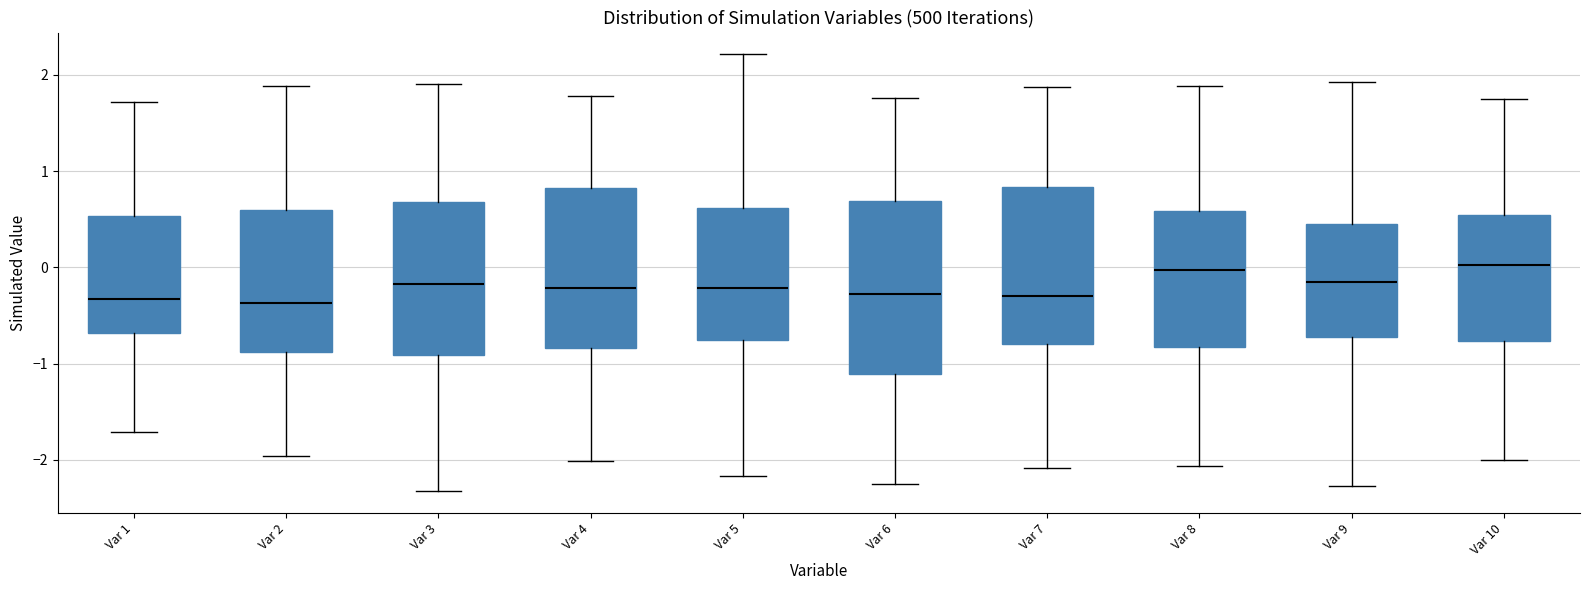

Reading left to right, transcribe this box plot: for each box, give where its median line is, the range the box spans, and where its two whiskers end, as read against the y-axis. The values are not printed on the chart, so give them approximately, as read against the axis.

Var 1: median -0.3, box -0.7 to 0.5, whiskers -1.7 to 1.7
Var 2: median -0.4, box -0.9 to 0.6, whiskers -2.0 to 1.9
Var 3: median -0.2, box -0.9 to 0.7, whiskers -2.3 to 1.9
Var 4: median -0.2, box -0.8 to 0.8, whiskers -2.0 to 1.8
Var 5: median -0.2, box -0.8 to 0.6, whiskers -2.2 to 2.2
Var 6: median -0.3, box -1.1 to 0.7, whiskers -2.2 to 1.8
Var 7: median -0.3, box -0.8 to 0.8, whiskers -2.1 to 1.9
Var 8: median 0.0, box -0.8 to 0.6, whiskers -2.1 to 1.9
Var 9: median -0.1, box -0.7 to 0.5, whiskers -2.3 to 1.9
Var 10: median 0.0, box -0.8 to 0.5, whiskers -2.0 to 1.7